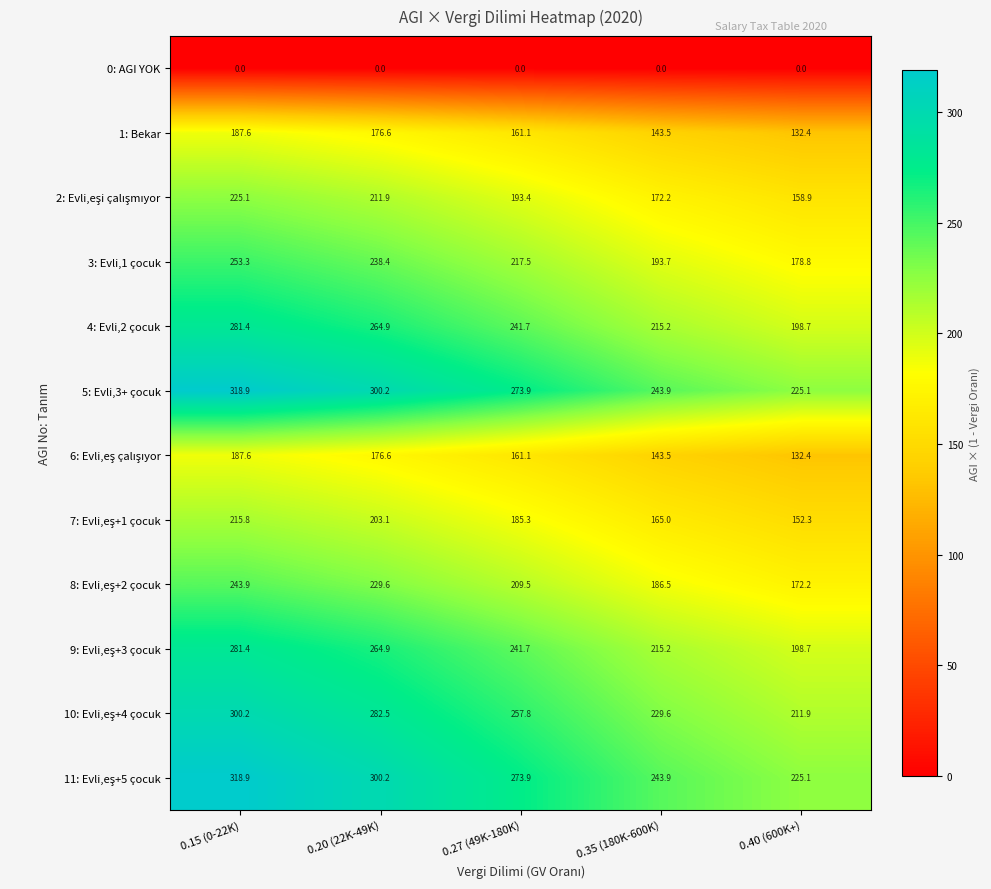

At how many categories does at least one series exceed 99?

5